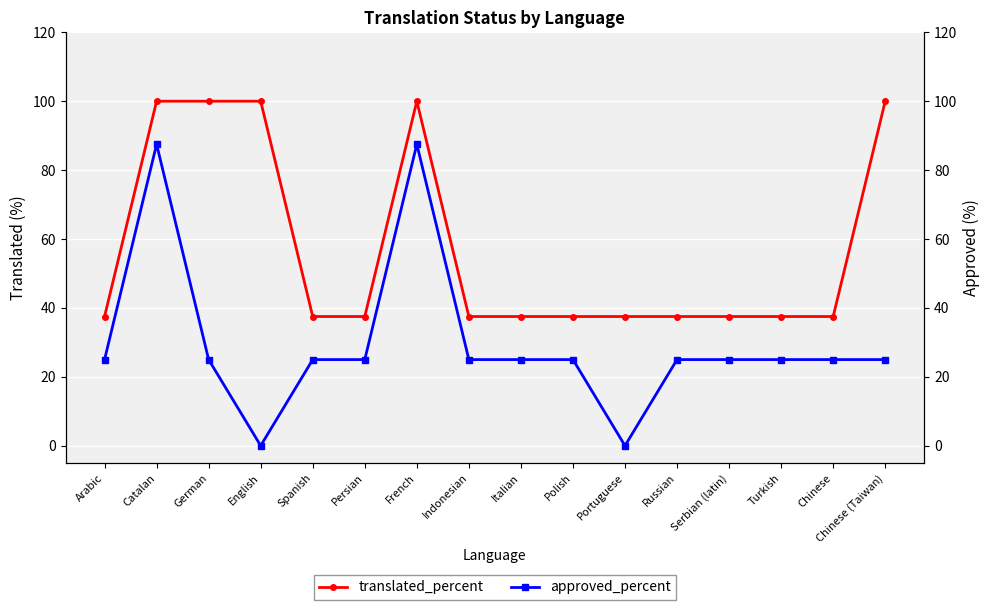

What is the spread (max minus min) of values at Spanish?

12.5